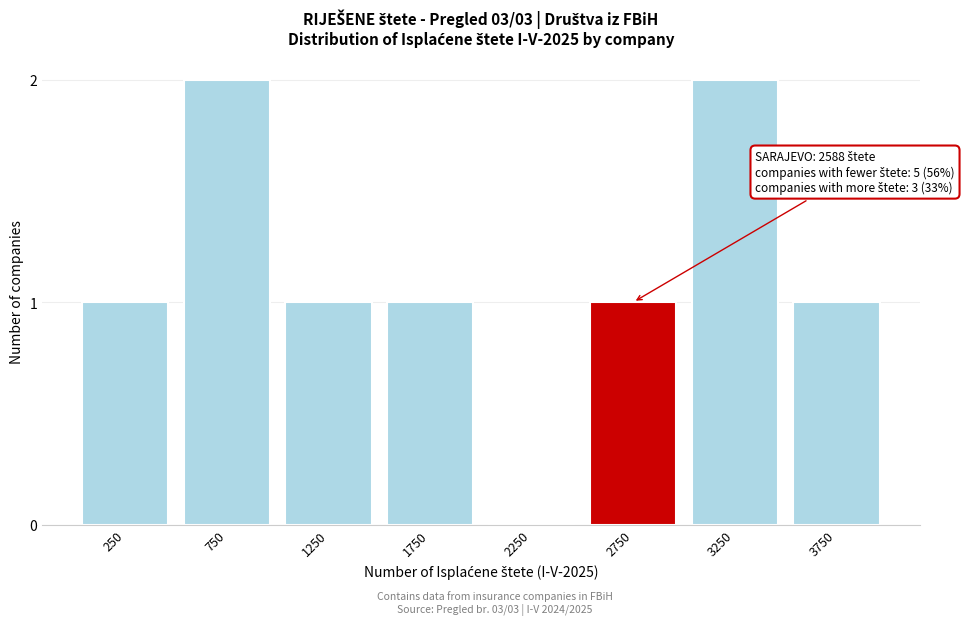

Reading right to left, list all the values displayed in this chart.

3750=1	3250=2	2750=1	2250=0	1750=1	1250=1	750=2	250=1